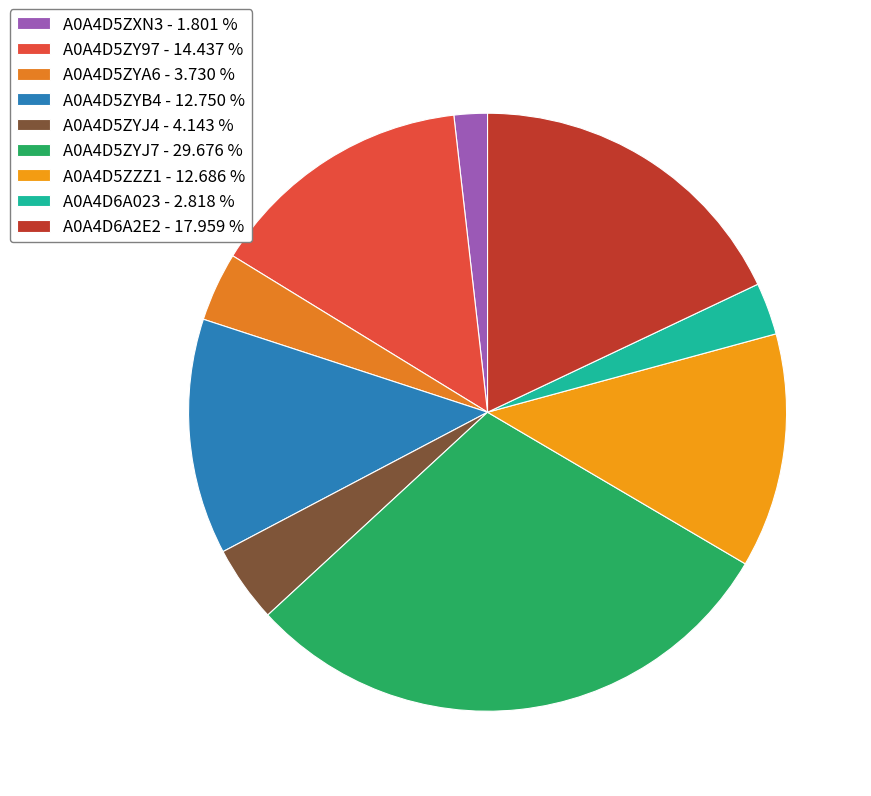

How many segments does this pie chart have?

9